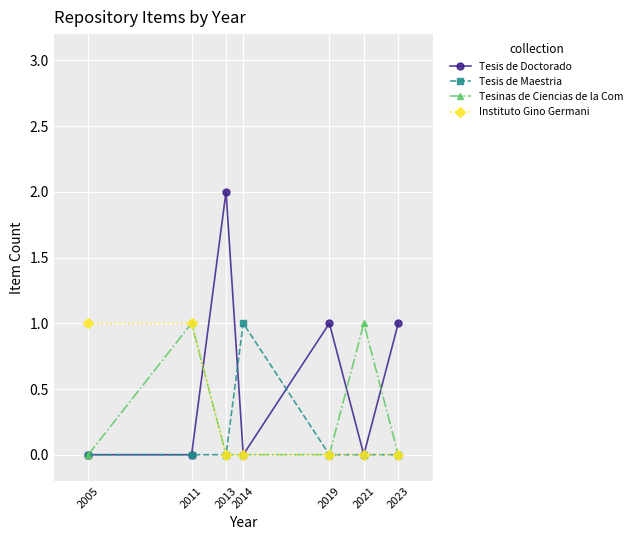

What is the highest value of the Instituto Gino Germani series?

1